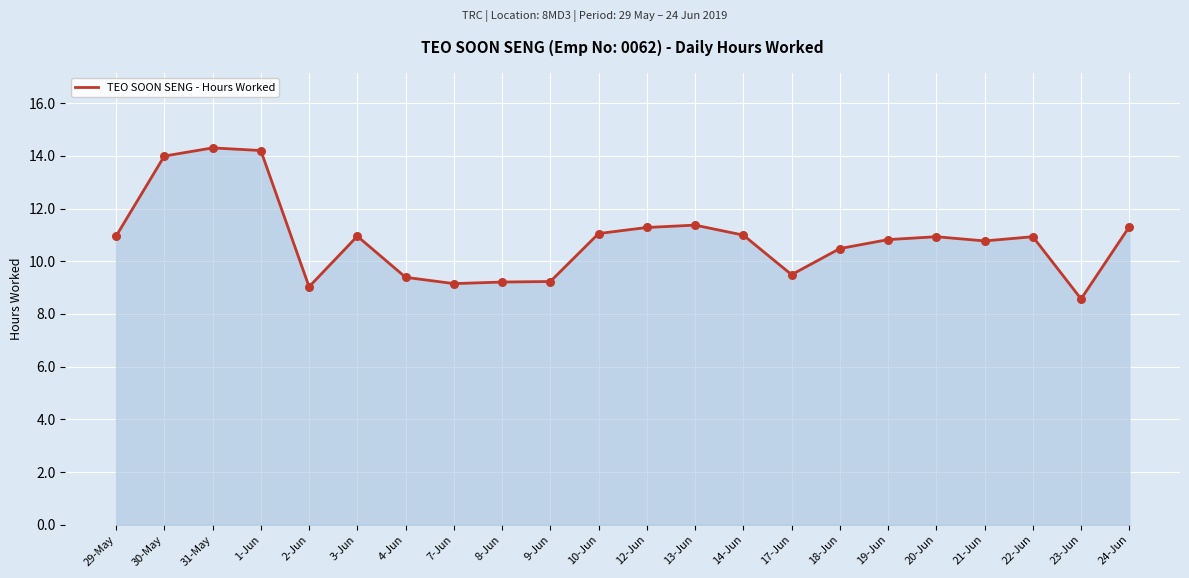

What is the ratio of the value at 7-Jun to the value at 9-Jun?

1.0